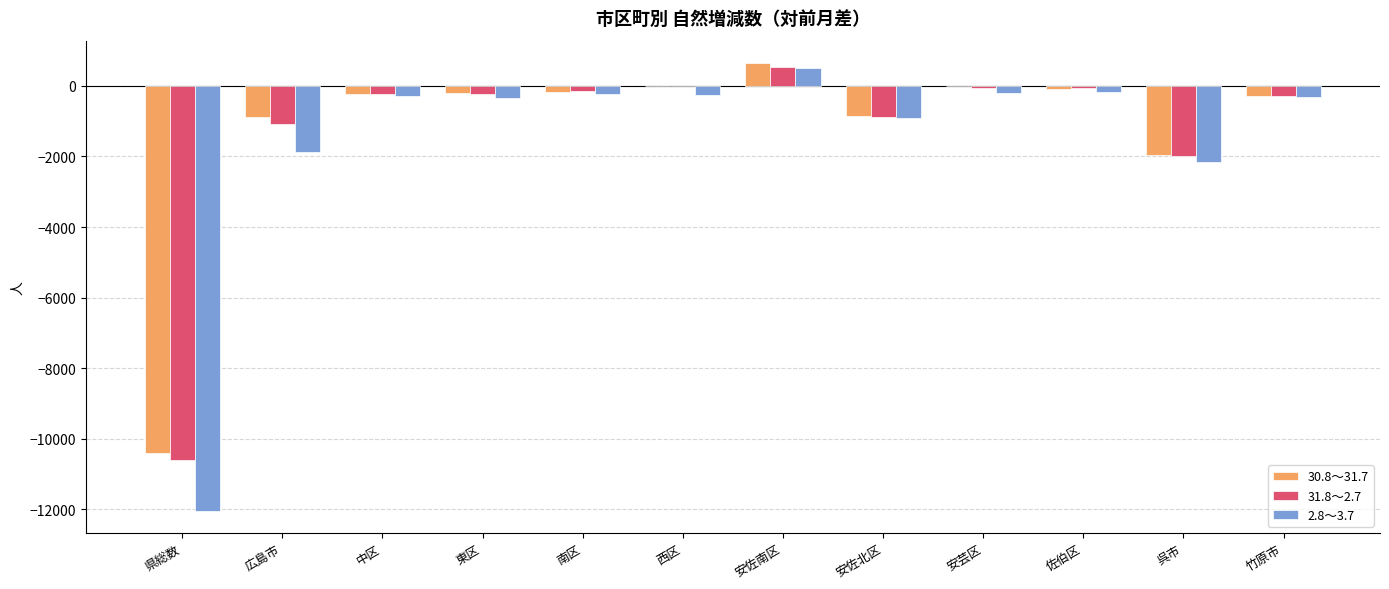

What is the spread (max minus min) of values at 佐伯区?

107